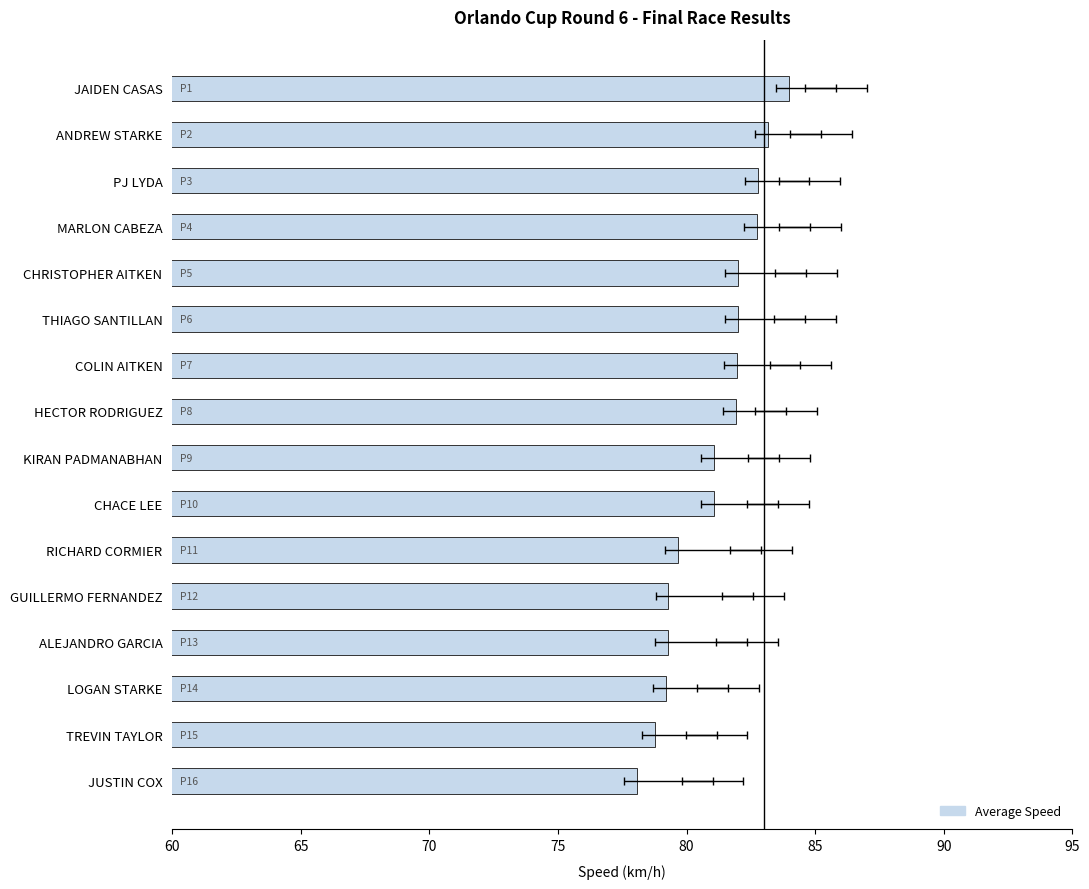

What is the difference between the maximum and second lowest values?

5.2